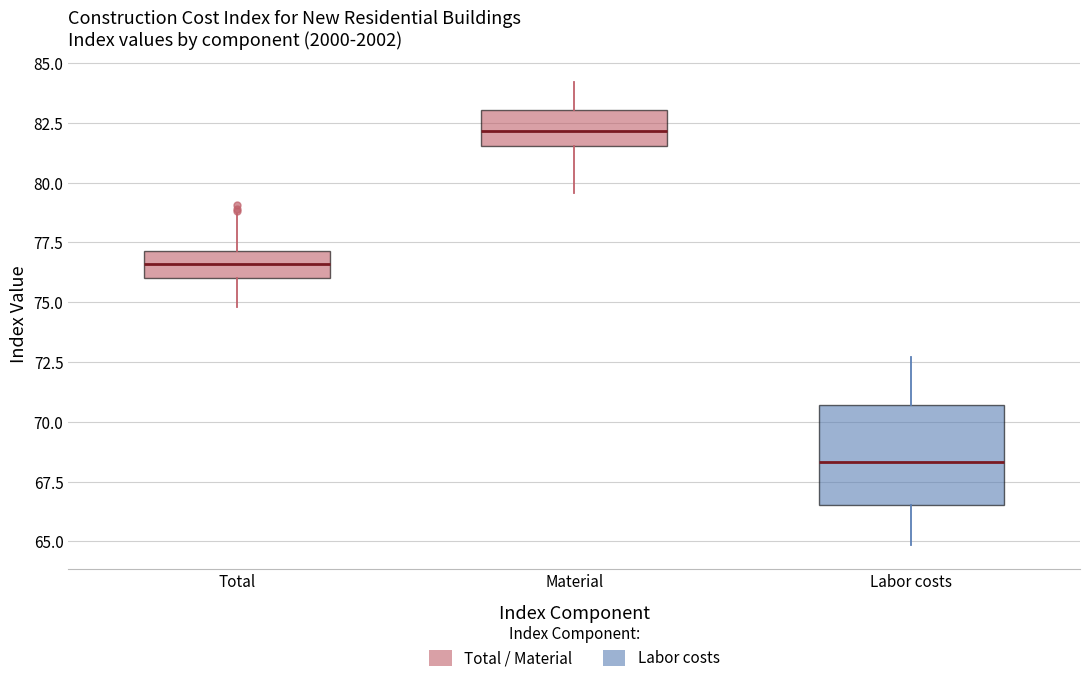

Reading left to right, transcribe this box plot: for each box, give where its median line is, the range the box spans, and where its two whiskers end, as read against the y-axis. The values are not printed on the chart, so give them approximately, as read against the axis.

Total: median 76.5, box 76.0 to 77.0, whiskers 75.0 to 78.5
Material: median 82.0, box 81.5 to 83.0, whiskers 79.5 to 84.0
Labor costs: median 68.5, box 66.5 to 70.5, whiskers 65.0 to 72.5